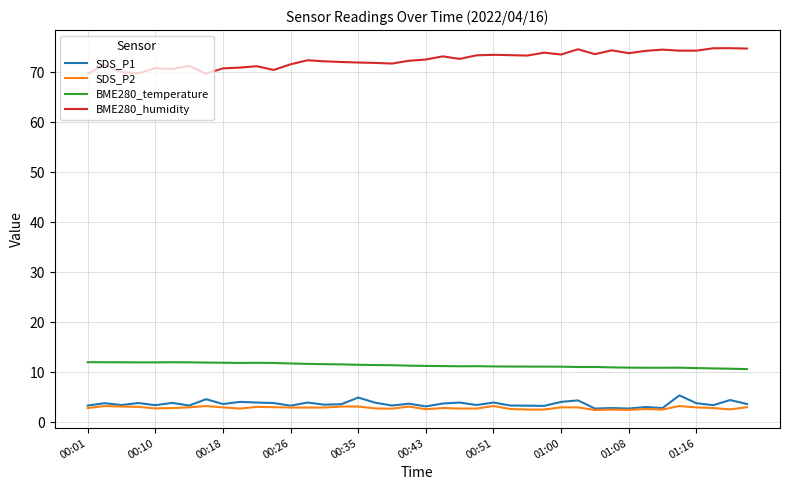

What is the difference between the maximum and second lowest values in the SDS_P1 series?

2.6